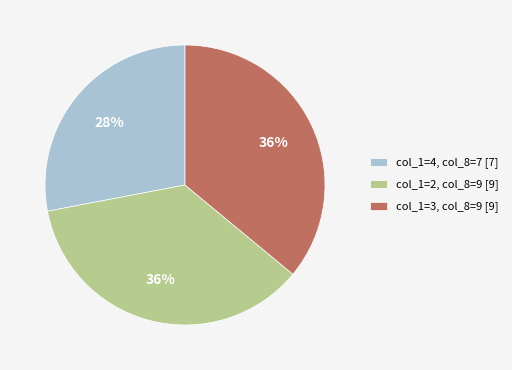

Combined, do col_1=2, col_8=9 [9] and col_1=3, col_8=9 [9] account for over 50%?

Yes